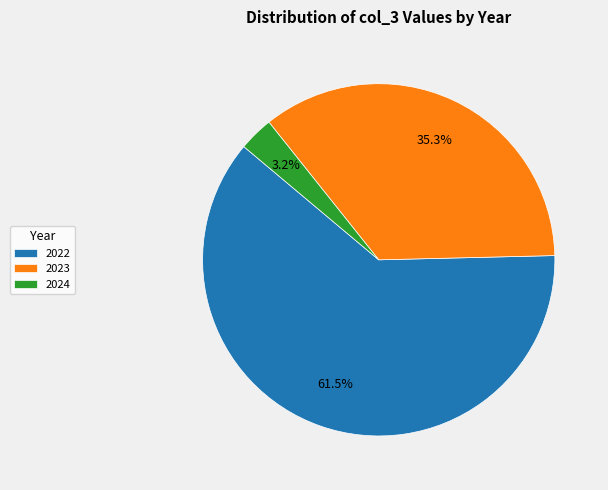

Does 2024 account for over 50% of the chart?

No